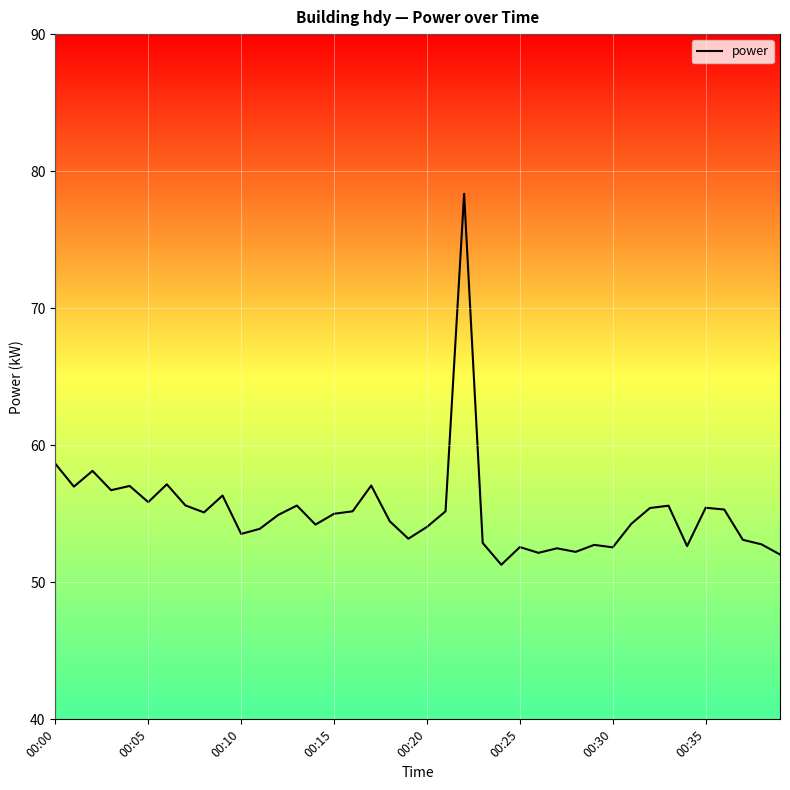

What is the difference between the maximum and minimum values?

27.1